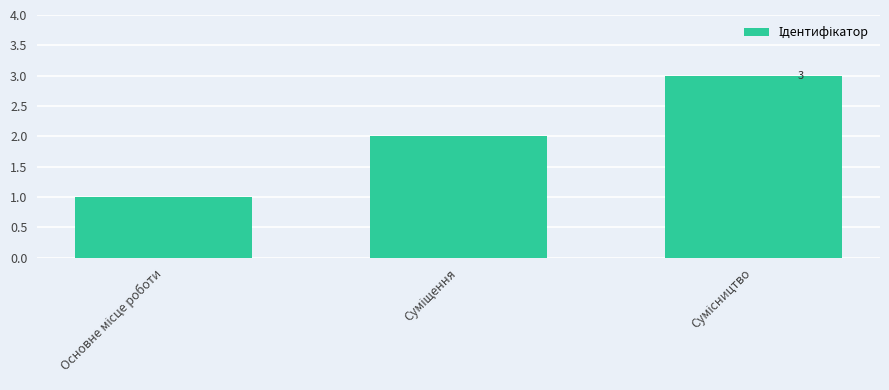

How many categories are shown in the chart?

3